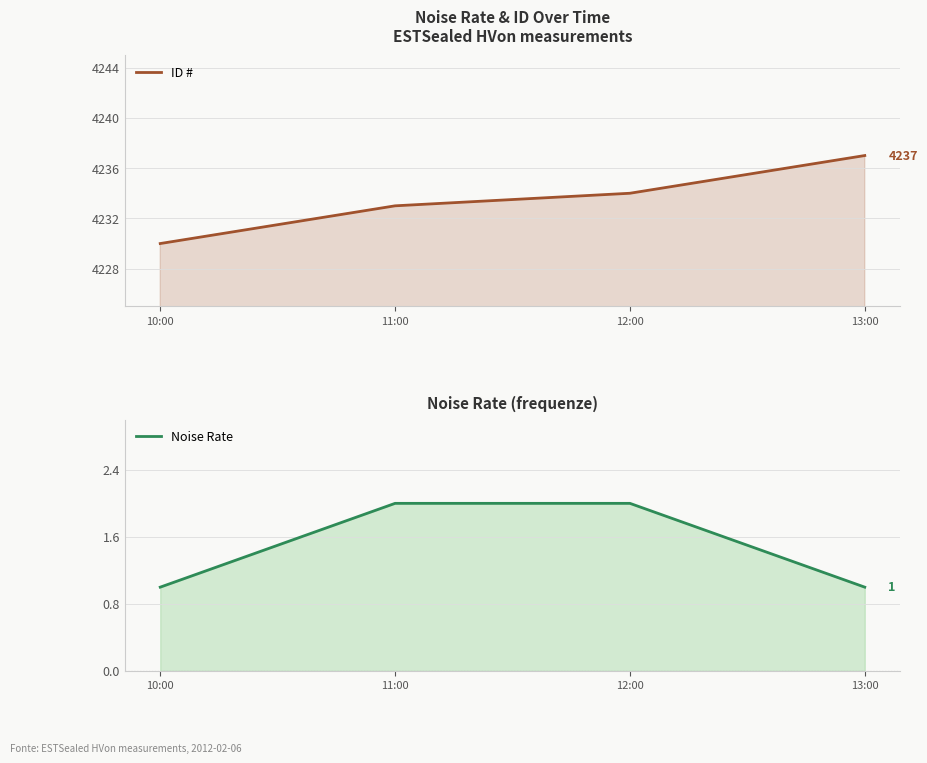

What is the minimum value shown in the chart?

1